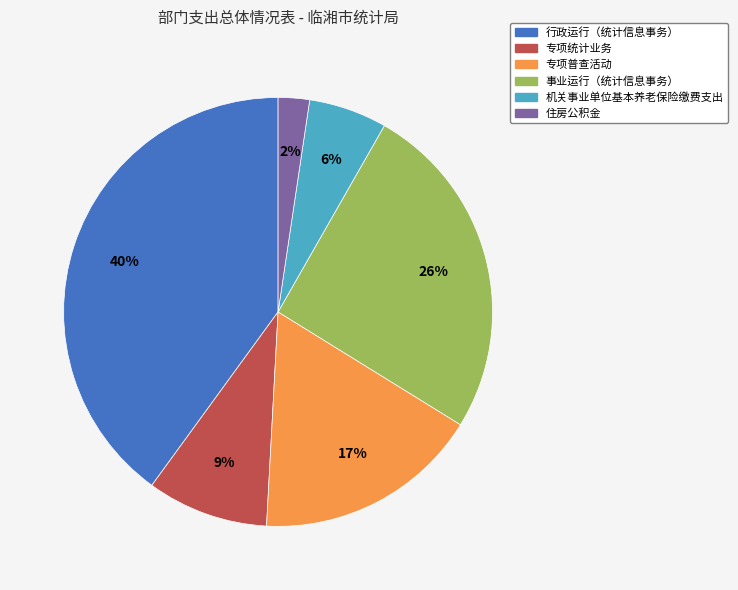

True or false: 专项统计业务 accounts for 1% of the total.

False